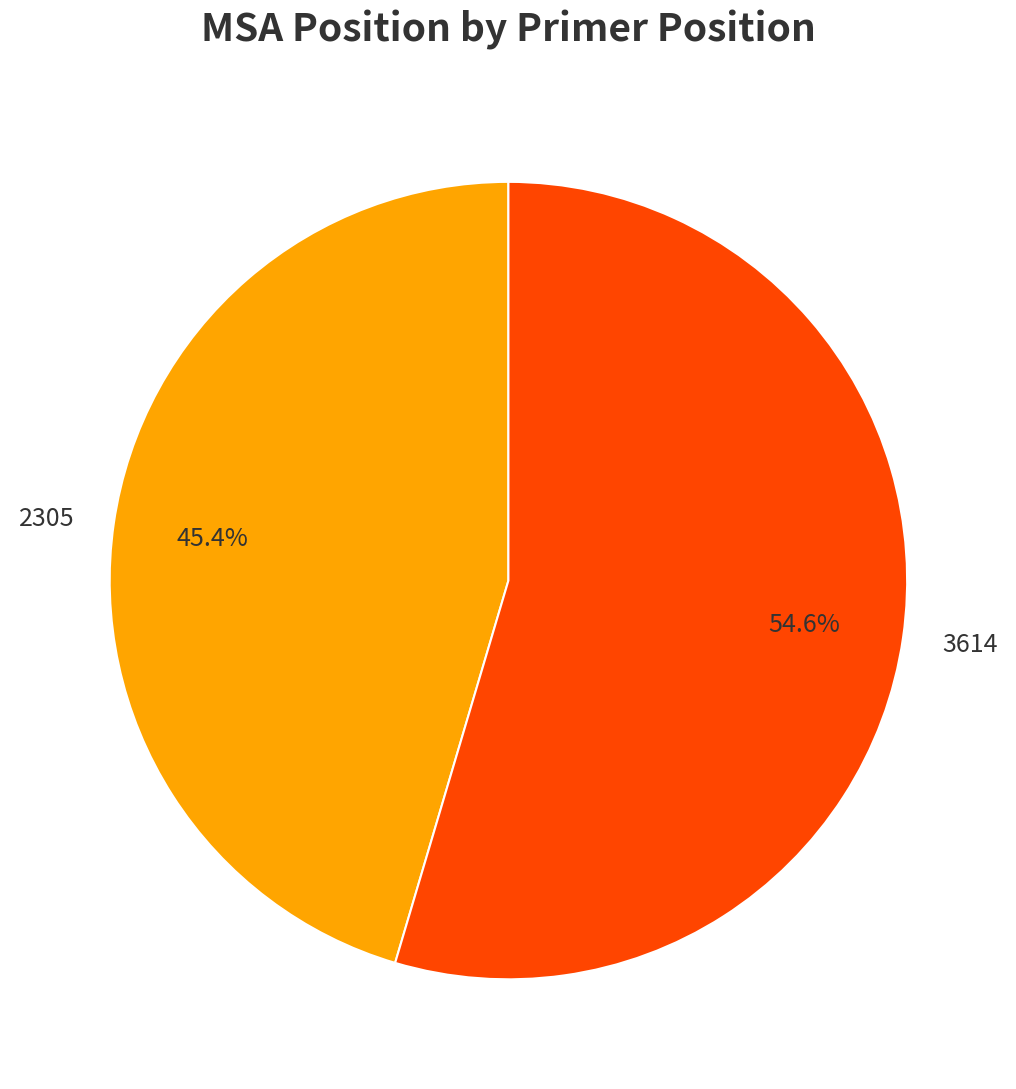

Which slice is the largest?

3614